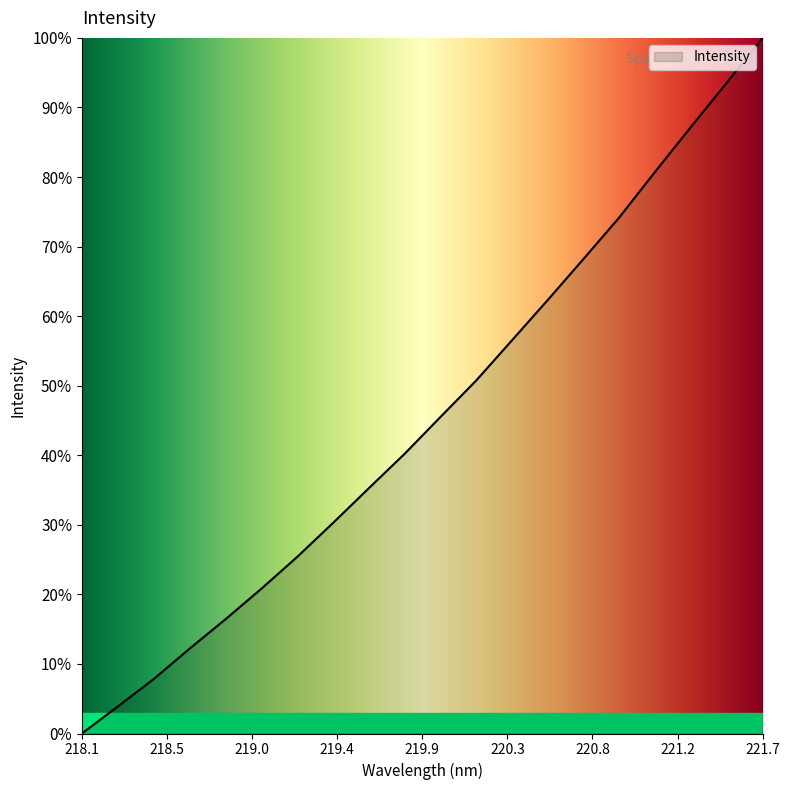

How many lines are shown in the chart?

1